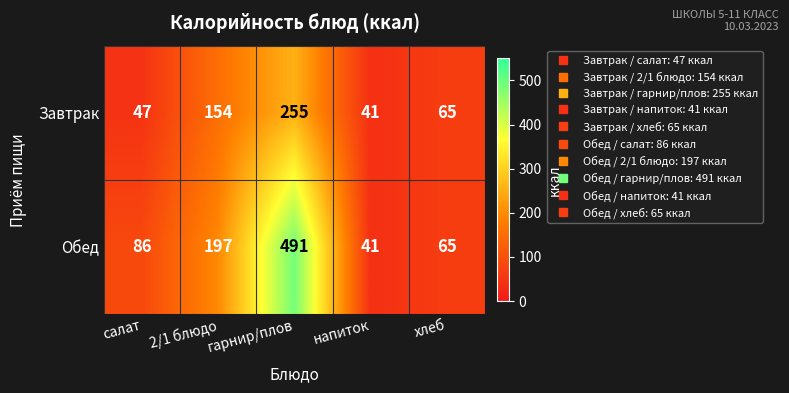

Which series changed the most between гарнир/плов and хлеб?

Обед